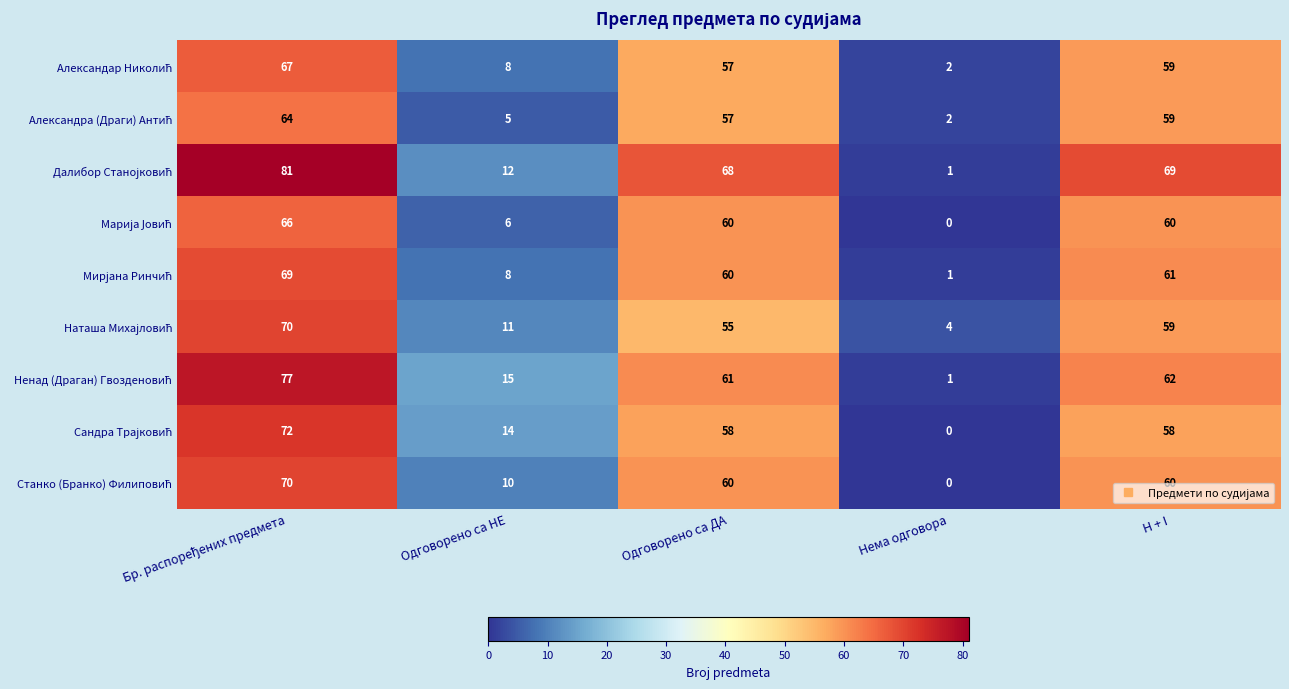

Count the number of data series in this chart.

9